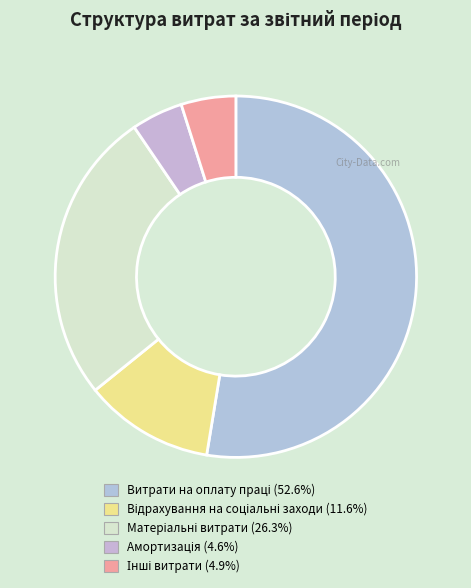

Count the number of slices in the pie.

5